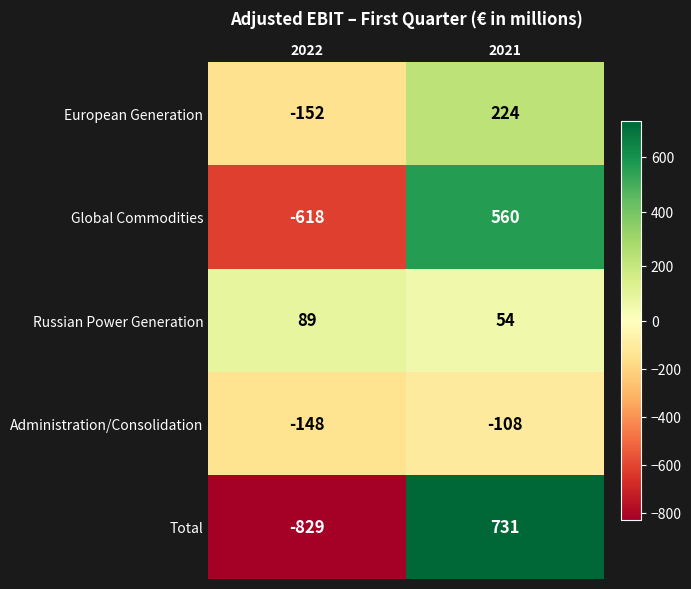

What is the spread (max minus min) of values at 2022?

918